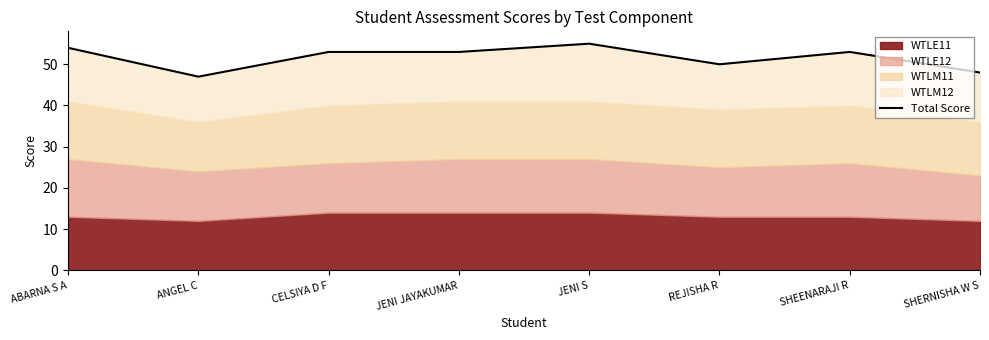

Reading left to right, transcribe all the data shown in this chart.

ABARNA S A=54	ANGEL C=47	CELSIYA D F=53	JENI JAYAKUMAR=53	JENI S=55	REJISHA R=50	SHEENARAJI R=53	SHERNISHA W S=48